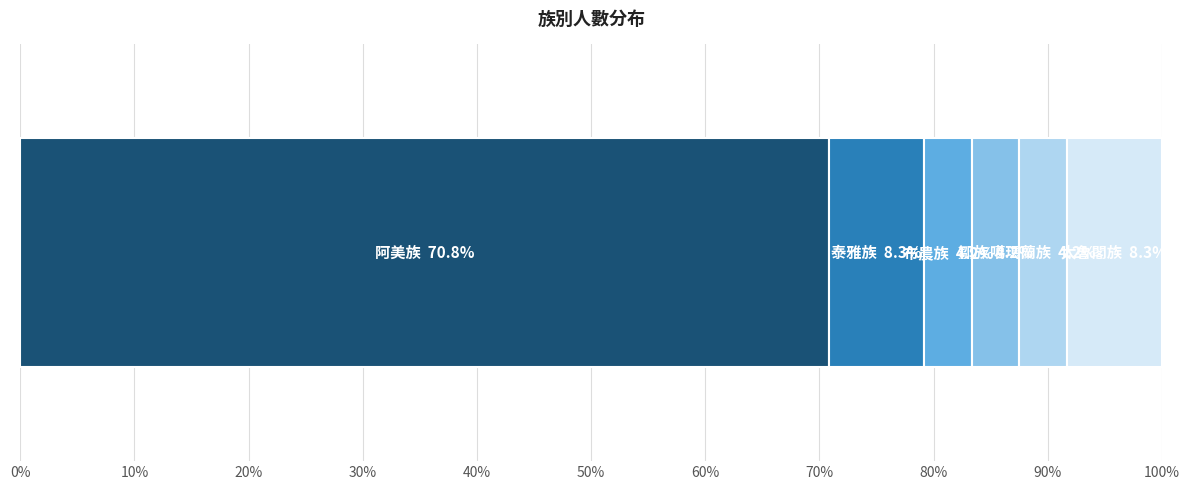

Count the number of data series in this chart.

6